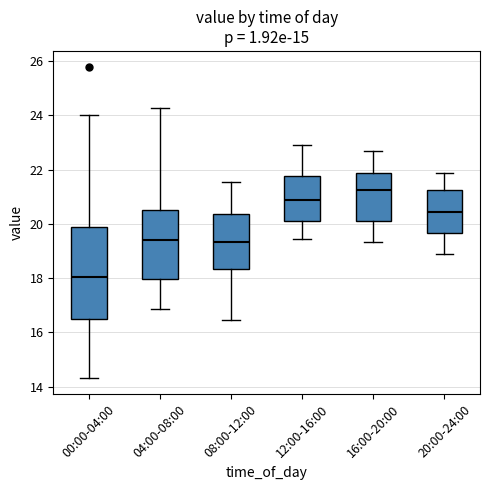

Reading left to right, transcribe this box plot: for each box, give where its median line is, the range the box spans, and where its two whiskers end, as read against the y-axis. The values are not printed on the chart, so give them approximately, as read against the axis.

00:00-04:00: median 18.0, box 16.4 to 19.8, whiskers 14.4 to 24.0
04:00-08:00: median 19.4, box 18.0 to 20.6, whiskers 16.8 to 24.2
08:00-12:00: median 19.4, box 18.4 to 20.4, whiskers 16.4 to 21.6
12:00-16:00: median 20.8, box 20.2 to 21.8, whiskers 19.4 to 22.8
16:00-20:00: median 21.2, box 20.2 to 21.8, whiskers 19.4 to 22.6
20:00-24:00: median 20.4, box 19.6 to 21.2, whiskers 18.8 to 21.8